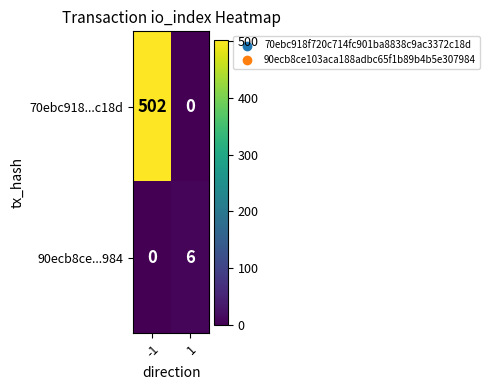

What is the greatest value displayed?

502